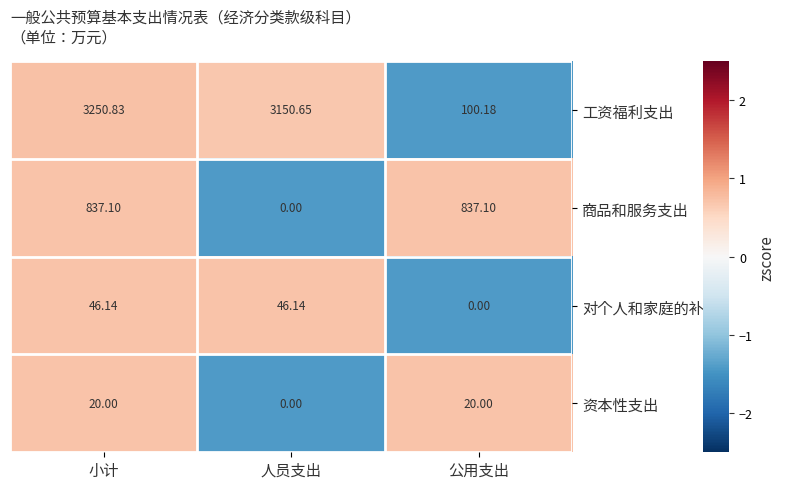

Count the number of data series in this chart.

4